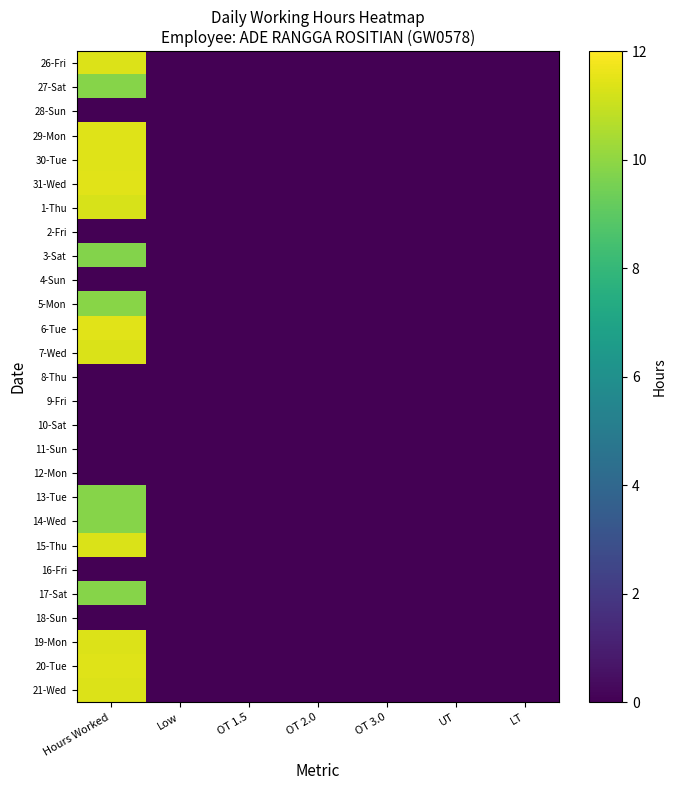

Reading left to right, transcribe all the data shown in this chart.

26-Fri: Hours Worked=11.3	Low=0.0	OT 1.5=0.0	OT 2.0=0.0	OT 3.0=0.0	UT=0.0	LT=0.0
27-Sat: Hours Worked=9.8	Low=0.0	OT 1.5=0.0	OT 2.0=0.0	OT 3.0=0.0	UT=0.0	LT=0.0
28-Sun: Hours Worked=0.0	Low=0.0	OT 1.5=0.0	OT 2.0=0.0	OT 3.0=0.0	UT=0.0	LT=0.0
29-Mon: Hours Worked=11.4	Low=0.0	OT 1.5=0.0	OT 2.0=0.0	OT 3.0=0.0	UT=0.0	LT=0.0
30-Tue: Hours Worked=11.4	Low=0.0	OT 1.5=0.0	OT 2.0=0.0	OT 3.0=0.0	UT=0.0	LT=0.0
31-Wed: Hours Worked=11.4	Low=0.0	OT 1.5=0.0	OT 2.0=0.0	OT 3.0=0.0	UT=0.0	LT=0.0
1-Thu: Hours Worked=11.3	Low=0.0	OT 1.5=0.0	OT 2.0=0.0	OT 3.0=0.0	UT=0.0	LT=0.0
2-Fri: Hours Worked=0.0	Low=0.0	OT 1.5=0.0	OT 2.0=0.0	OT 3.0=0.0	UT=0.0	LT=0.0
3-Sat: Hours Worked=9.8	Low=0.0	OT 1.5=0.0	OT 2.0=0.0	OT 3.0=0.0	UT=0.0	LT=0.0
4-Sun: Hours Worked=0.0	Low=0.0	OT 1.5=0.0	OT 2.0=0.0	OT 3.0=0.0	UT=0.0	LT=0.0
5-Mon: Hours Worked=9.9	Low=0.0	OT 1.5=0.0	OT 2.0=0.0	OT 3.0=0.0	UT=0.0	LT=0.0
6-Tue: Hours Worked=11.5	Low=0.0	OT 1.5=0.0	OT 2.0=0.0	OT 3.0=0.0	UT=0.0	LT=0.0
7-Wed: Hours Worked=11.3	Low=0.0	OT 1.5=0.0	OT 2.0=0.0	OT 3.0=0.0	UT=0.0	LT=0.0
8-Thu: Hours Worked=0.0	Low=0.0	OT 1.5=0.0	OT 2.0=0.0	OT 3.0=0.0	UT=0.0	LT=0.0
9-Fri: Hours Worked=0.0	Low=0.0	OT 1.5=0.0	OT 2.0=0.0	OT 3.0=0.0	UT=0.0	LT=0.0
10-Sat: Hours Worked=0.0	Low=0.0	OT 1.5=0.0	OT 2.0=0.0	OT 3.0=0.0	UT=0.0	LT=0.0
11-Sun: Hours Worked=0.0	Low=0.0	OT 1.5=0.0	OT 2.0=0.0	OT 3.0=0.0	UT=0.0	LT=0.0
12-Mon: Hours Worked=0.0	Low=0.0	OT 1.5=0.0	OT 2.0=0.0	OT 3.0=0.0	UT=0.0	LT=0.0
13-Tue: Hours Worked=9.8	Low=0.0	OT 1.5=0.0	OT 2.0=0.0	OT 3.0=0.0	UT=0.0	LT=0.0
14-Wed: Hours Worked=9.8	Low=0.0	OT 1.5=0.0	OT 2.0=0.0	OT 3.0=0.0	UT=0.0	LT=0.0
15-Thu: Hours Worked=11.3	Low=0.0	OT 1.5=0.0	OT 2.0=0.0	OT 3.0=0.0	UT=0.0	LT=0.0
16-Fri: Hours Worked=0.0	Low=0.0	OT 1.5=0.0	OT 2.0=0.0	OT 3.0=0.0	UT=0.0	LT=0.0
17-Sat: Hours Worked=9.8	Low=0.0	OT 1.5=0.0	OT 2.0=0.0	OT 3.0=0.0	UT=0.0	LT=0.0
18-Sun: Hours Worked=0.0	Low=0.0	OT 1.5=0.0	OT 2.0=0.0	OT 3.0=0.0	UT=0.0	LT=0.0
19-Mon: Hours Worked=11.4	Low=0.0	OT 1.5=0.0	OT 2.0=0.0	OT 3.0=0.0	UT=0.0	LT=0.0
20-Tue: Hours Worked=11.4	Low=0.0	OT 1.5=0.0	OT 2.0=0.0	OT 3.0=0.0	UT=0.0	LT=0.0
21-Wed: Hours Worked=11.3	Low=0.0	OT 1.5=0.0	OT 2.0=0.0	OT 3.0=0.0	UT=0.0	LT=0.0